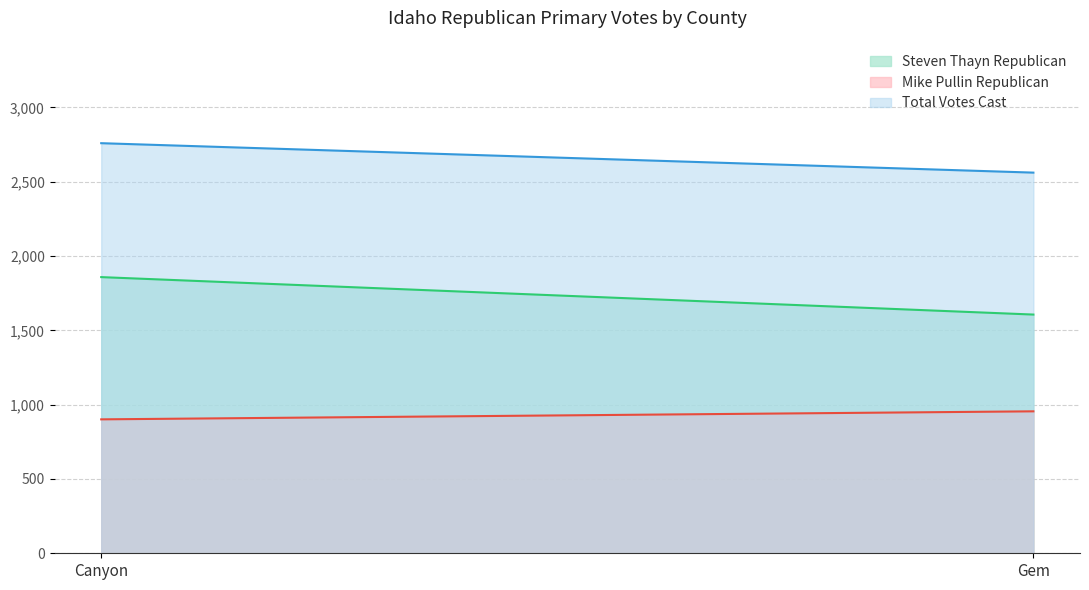

The Mike Pullin Republican series shows 955 at Gem. True or false?

True